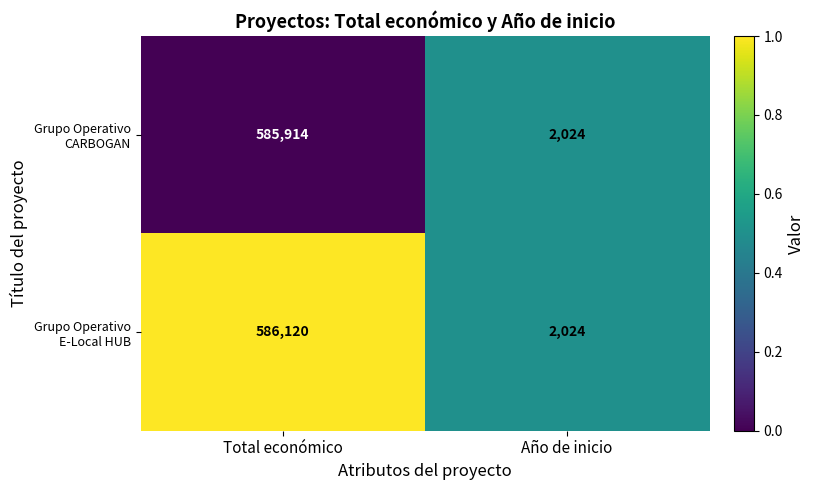

Reading left to right, list all the values displayed in this chart.

Grupo Operativo CARBOGAN: Total económico=585914	Año de inicio=2024
Grupo Operativo E-Local HUB: Total económico=586120	Año de inicio=2024